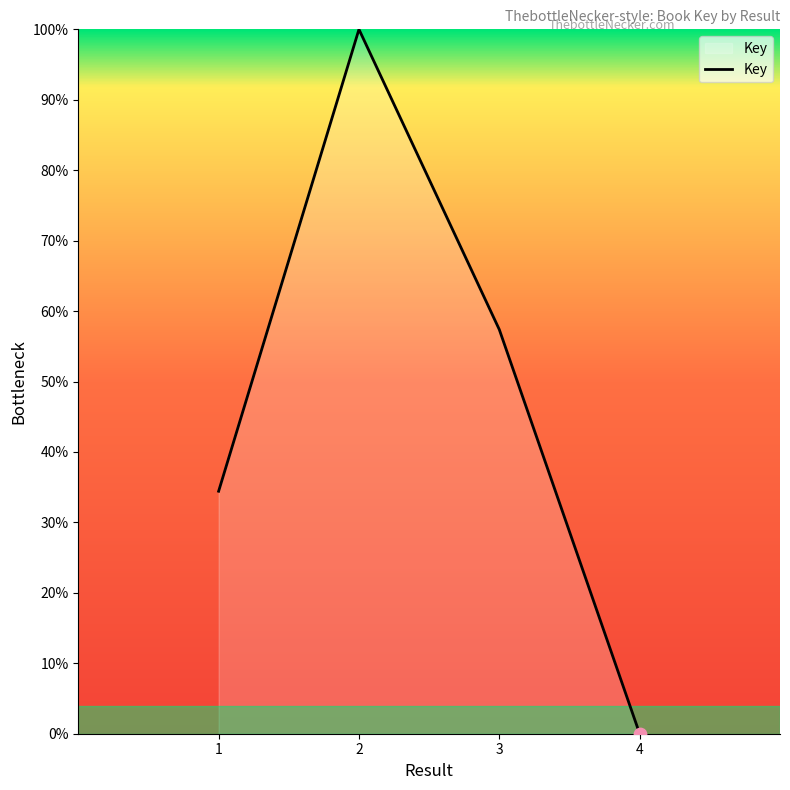

What is the change in value from 3 to 4?

-57.4